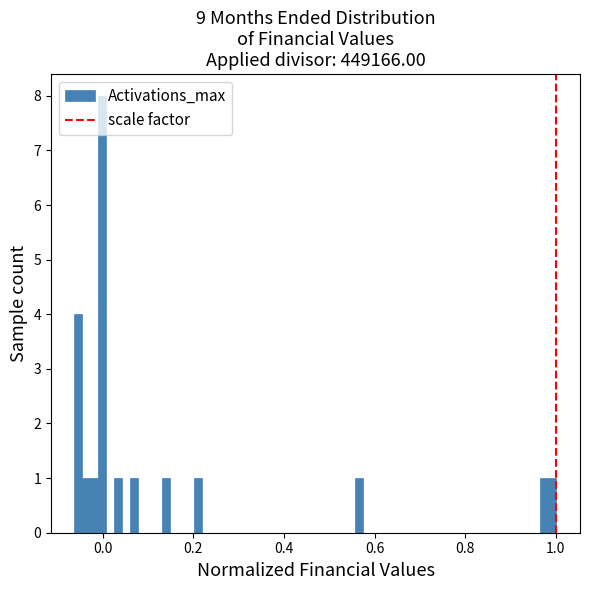

Read against the x-axis, roughly where is the centre of the tallest bar?

0.00